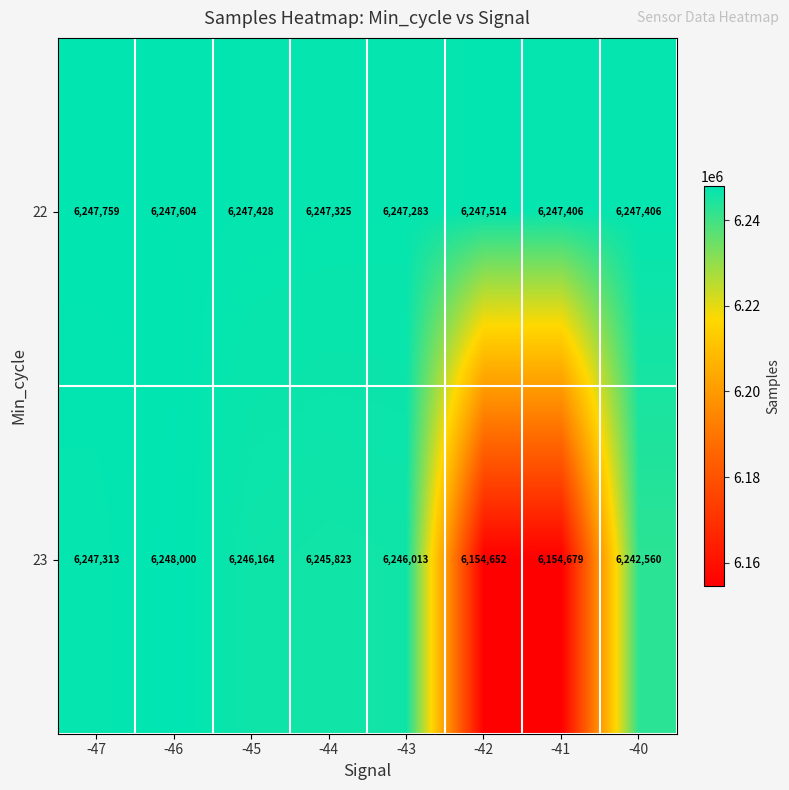

What is the smallest value displayed?

6154652